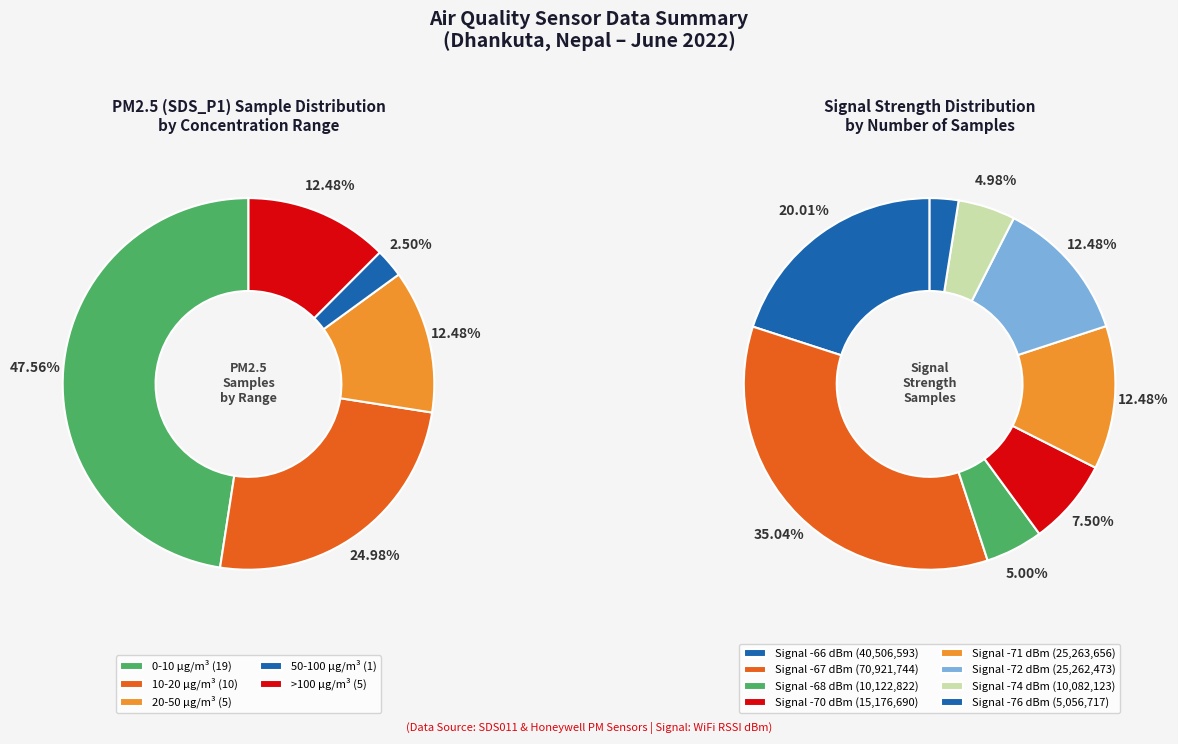

Does 11 account for over 50% of the chart?

No